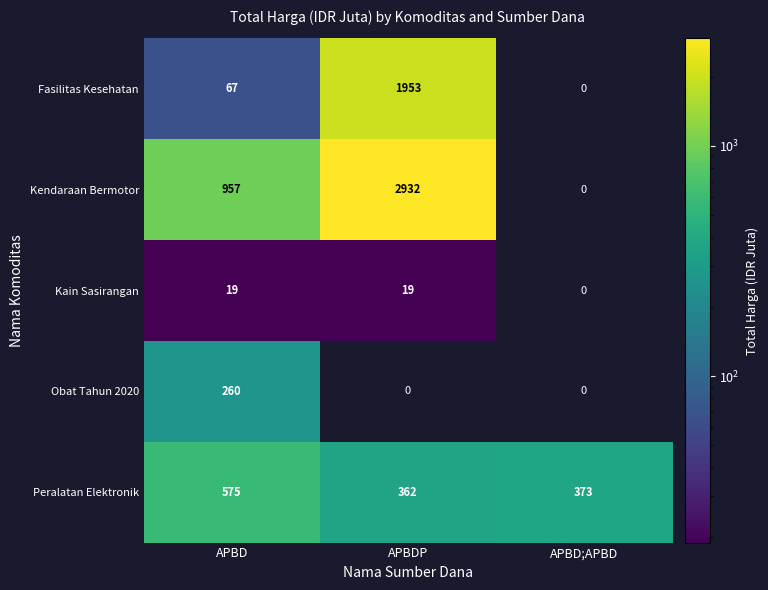

What is the sum of all Kendaraan Bermotor values?

3889